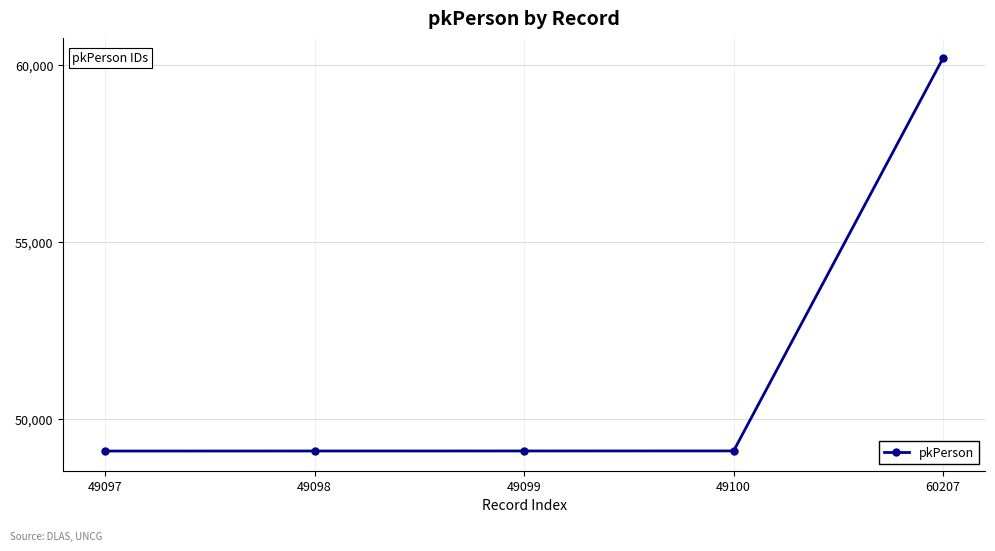

What is the average value?

51320